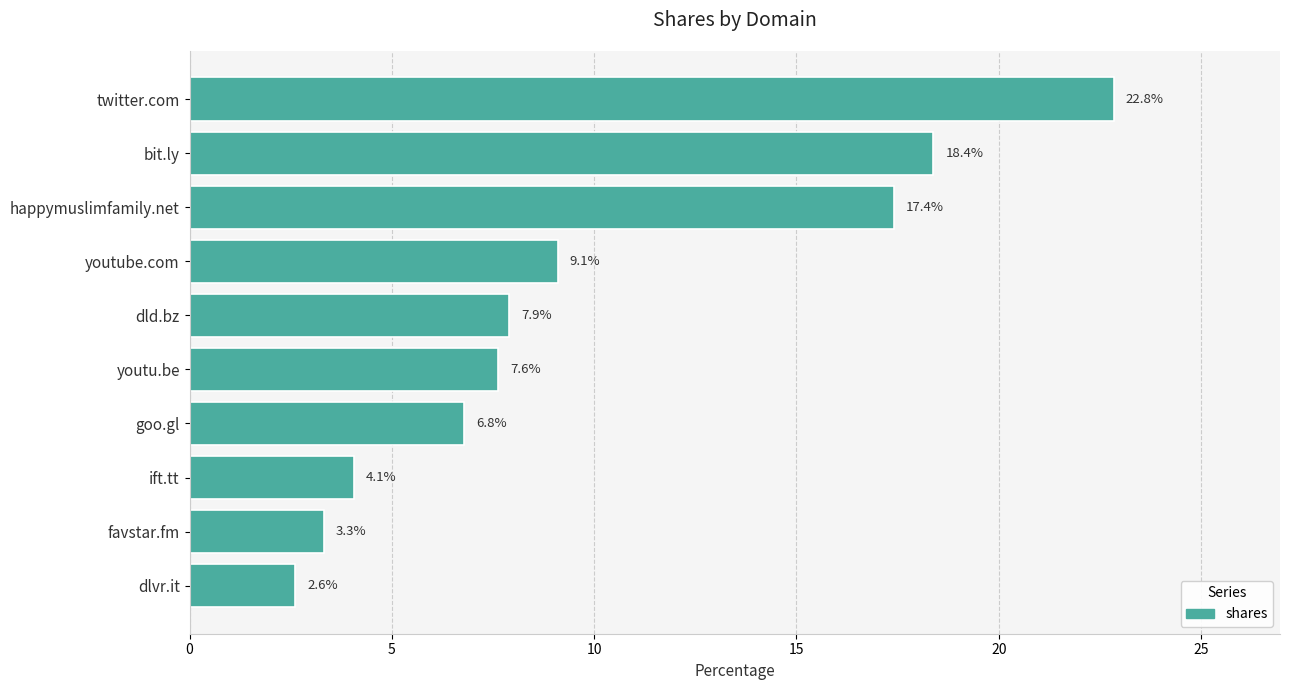

List the labels in order of value, smallest first.

dlvr.it, favstar.fm, ift.tt, goo.gl, youtu.be, dld.bz, youtube.com, happymuslimfamily.net, bit.ly, twitter.com